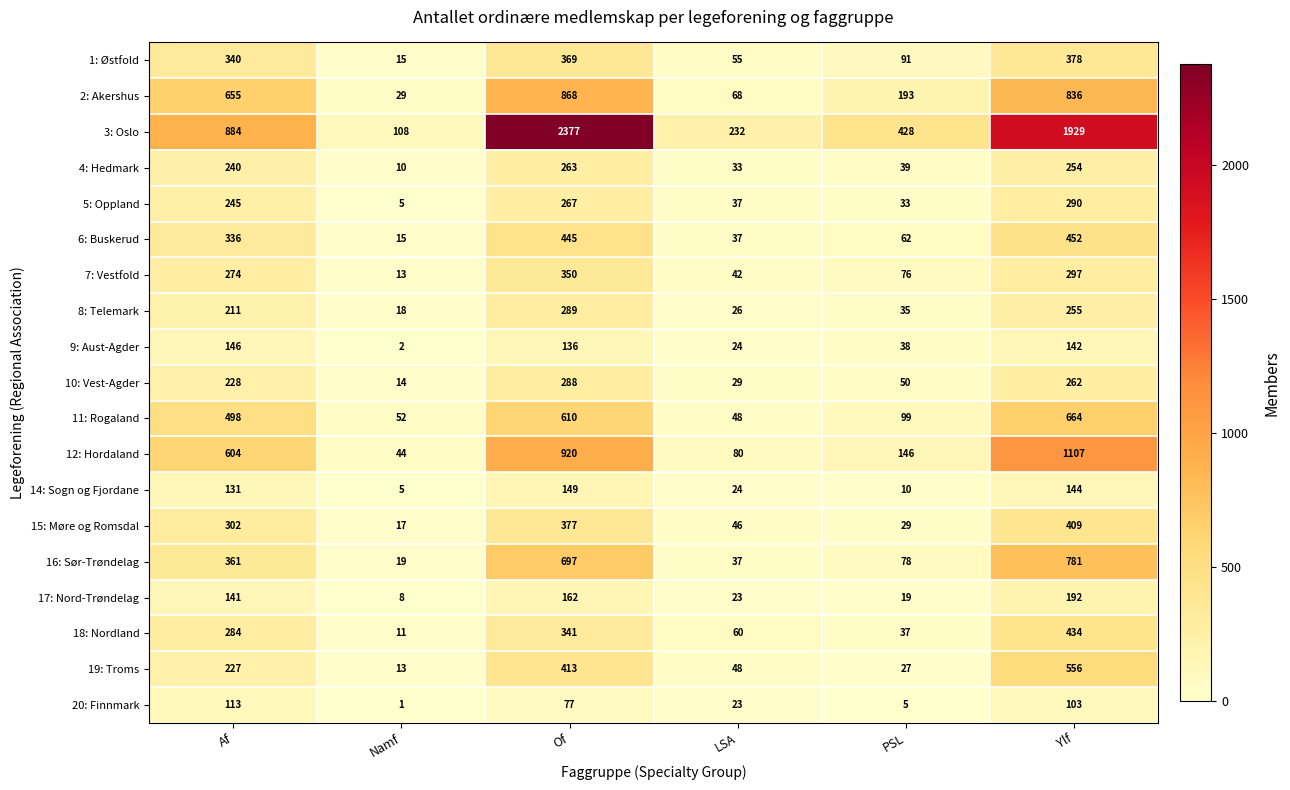

Rank the categories by 6: Buskerud value from lowest to highest.

Namf, LSA, PSL, Af, Of, Ylf